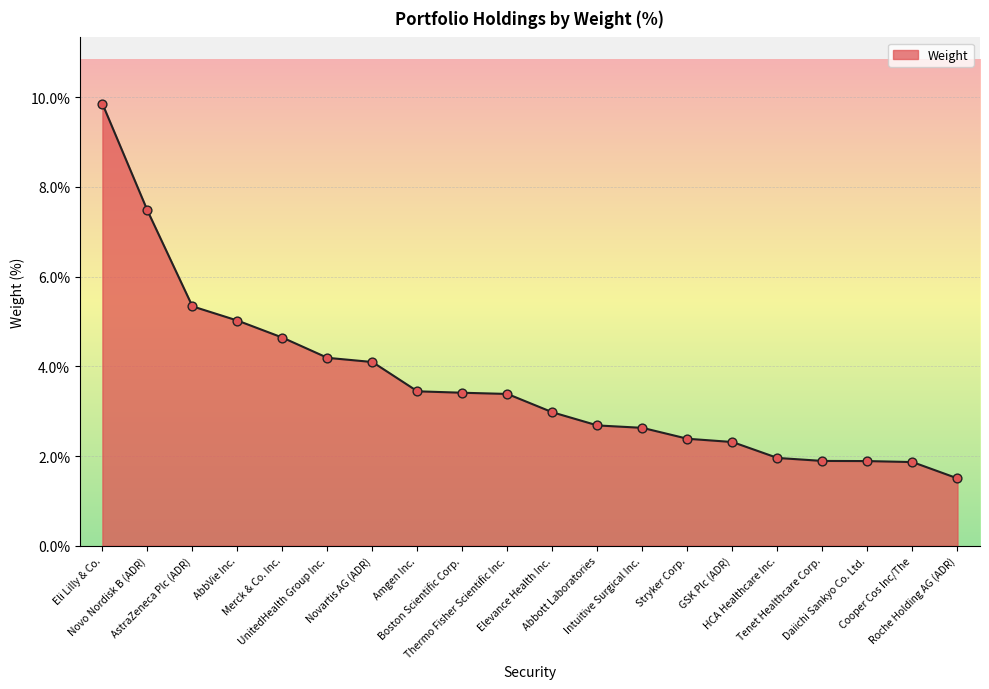

What is the ratio of the value at UnitedHealth Group Inc. to the value at Elevance Health Inc.?

1.4